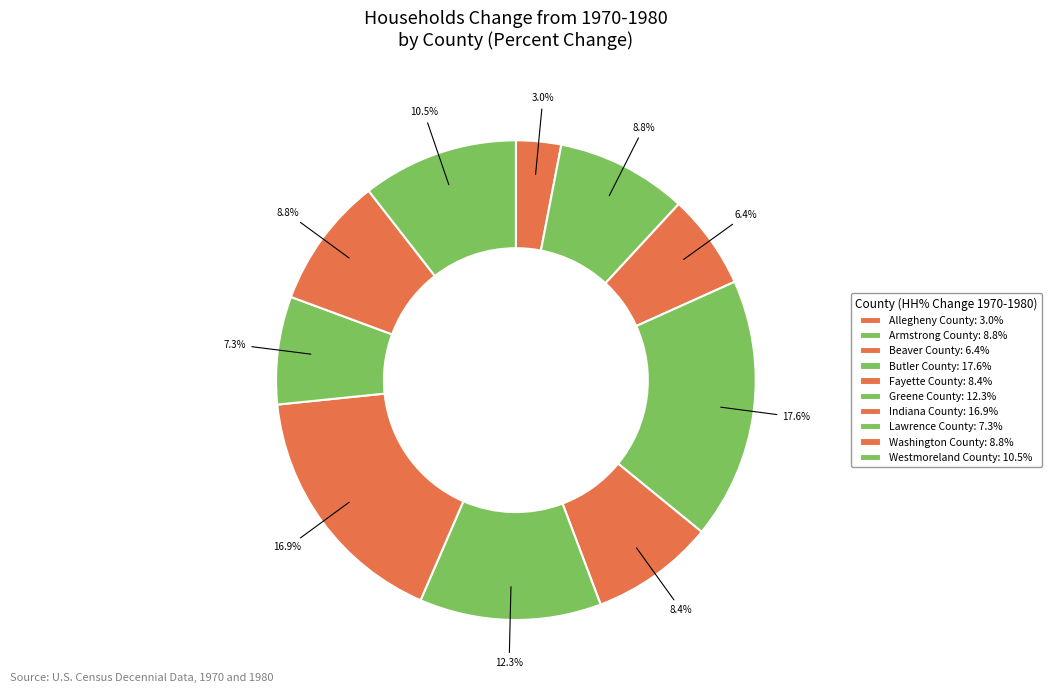

How many slices are in this pie chart?

10